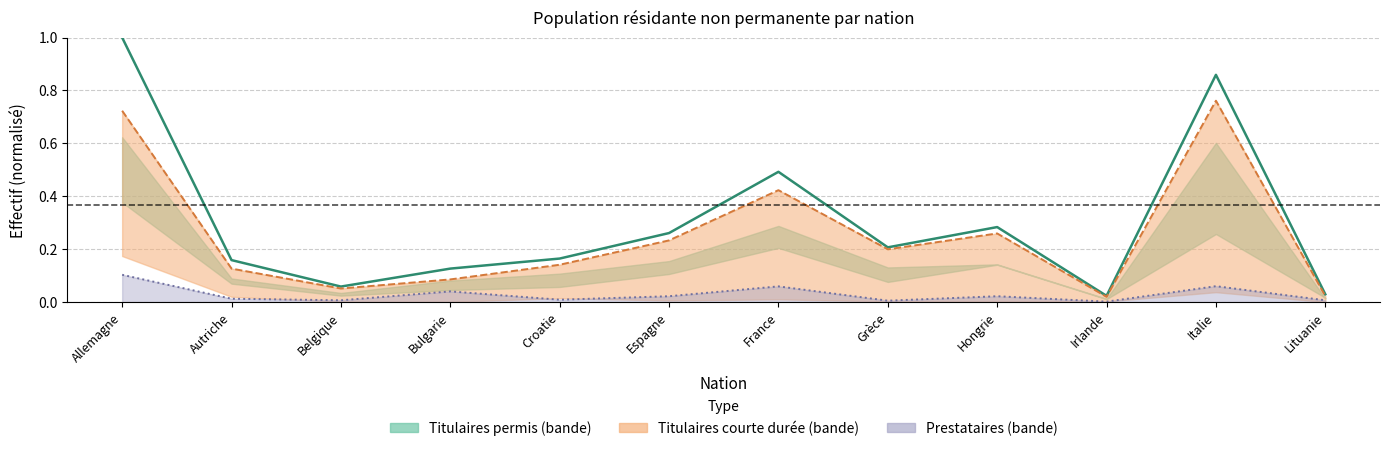

True or false: Prestataires (ligne) and Total général intersect in this chart.

False